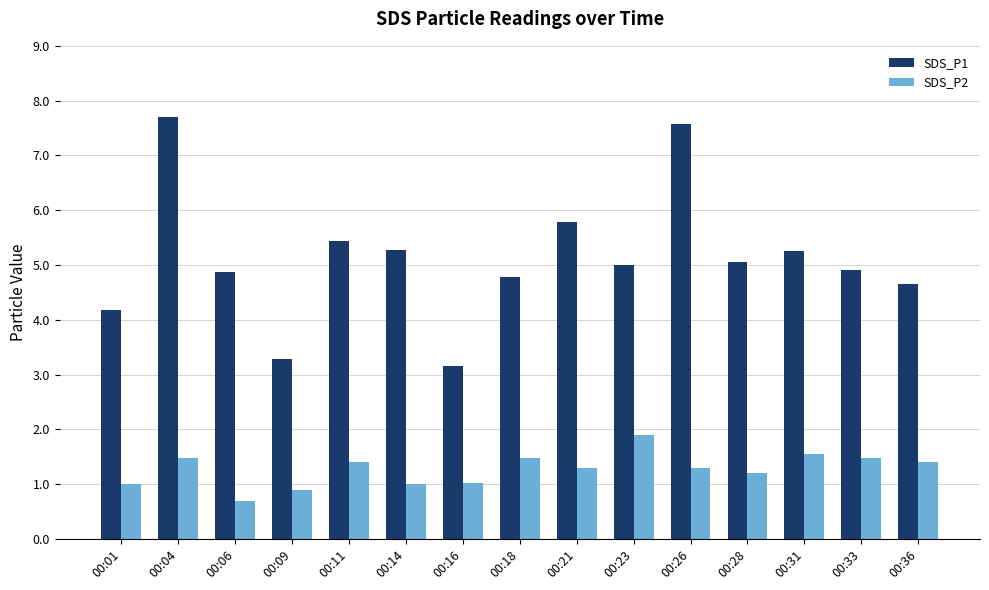

What value does the SDS_P2 series have at 00:21?

1.3